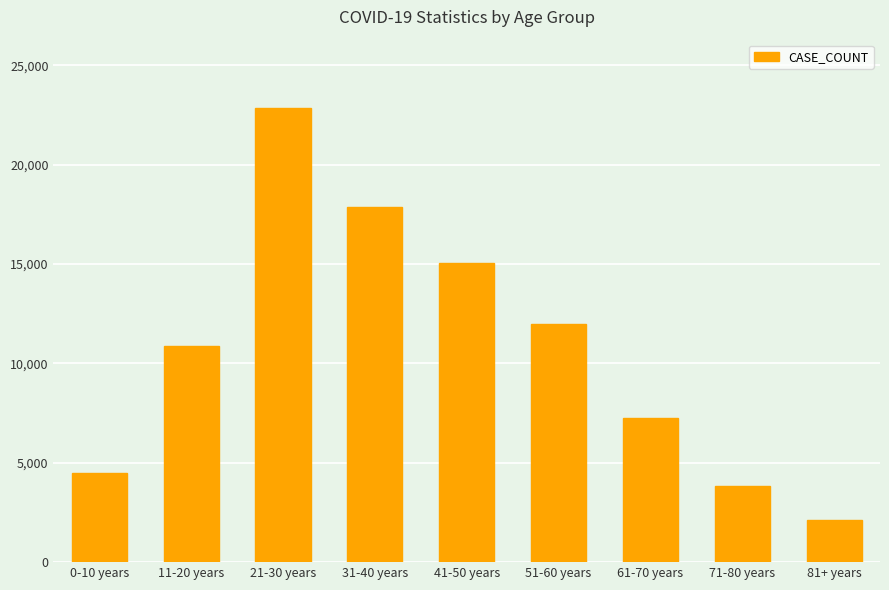

Read the value at 51-60 years, to the nearest 50.

11950